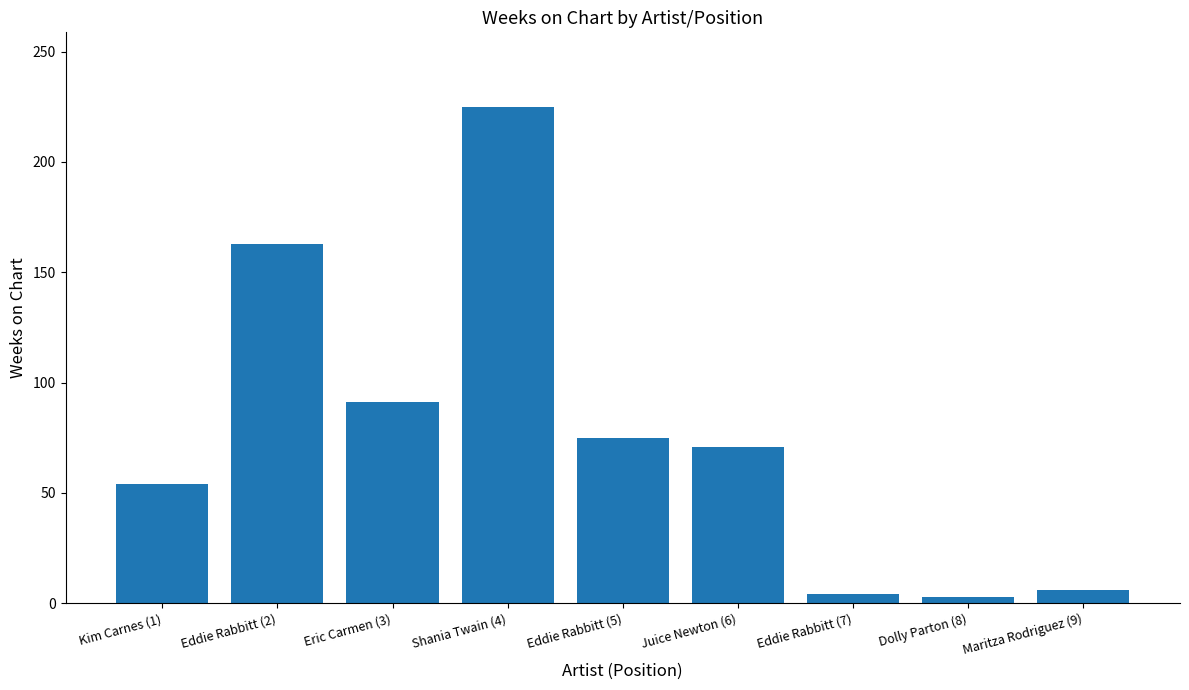

Which has a higher value, Juice Newton (6) or Kim Carnes (1)?

Juice Newton (6)